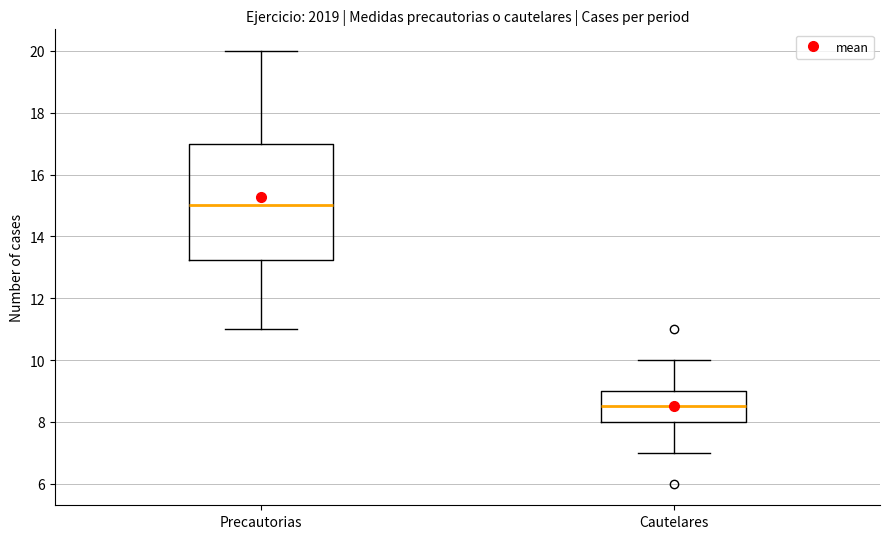

Comparing the boxes themselves (not the whiskers), which one is the tallest?

Precautorias